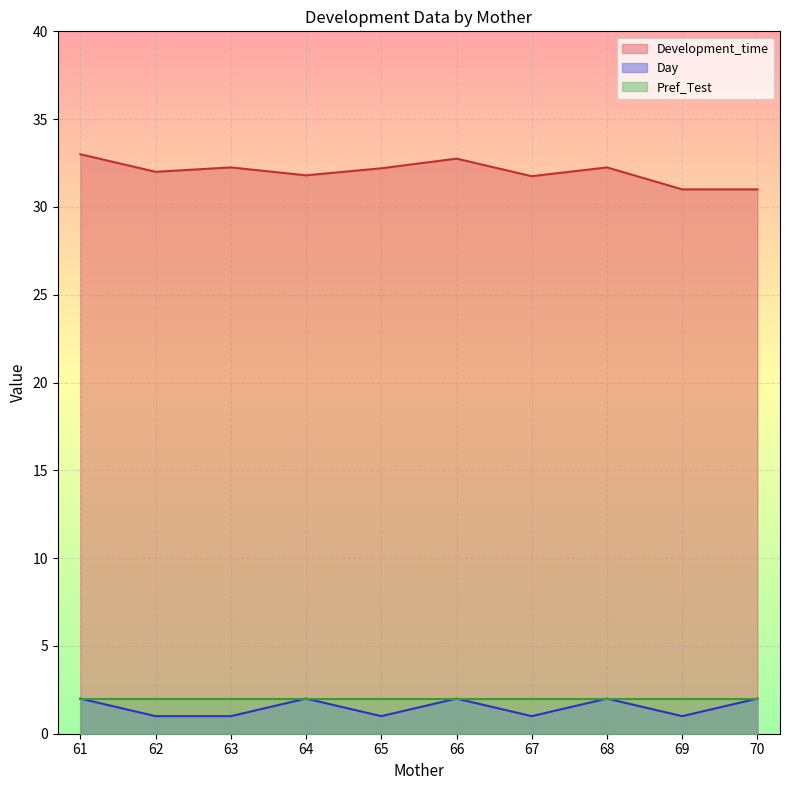

Between 64 and 67, which is larger?

64